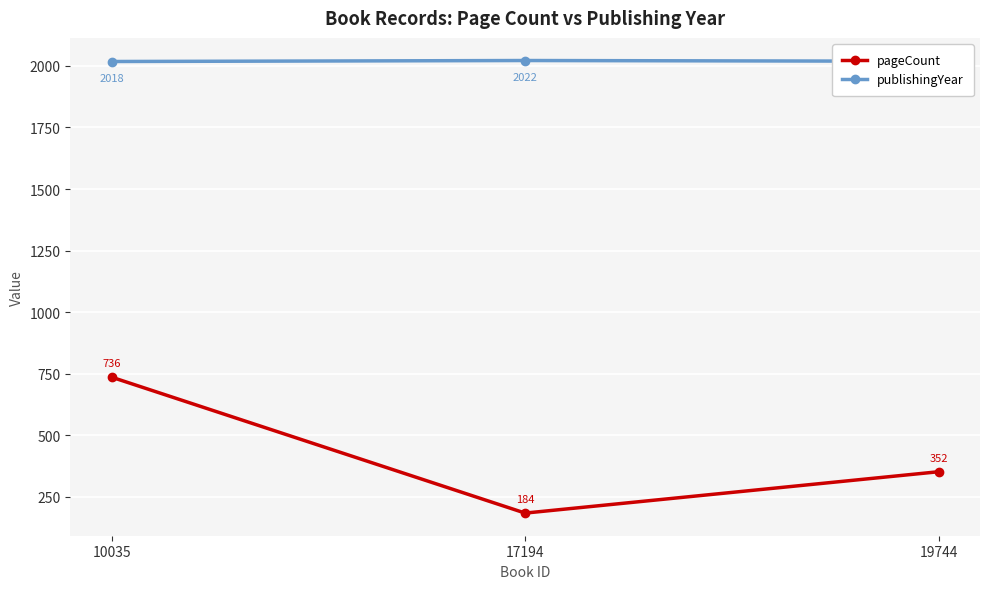

How many values in the pageCount series are below 352?

1